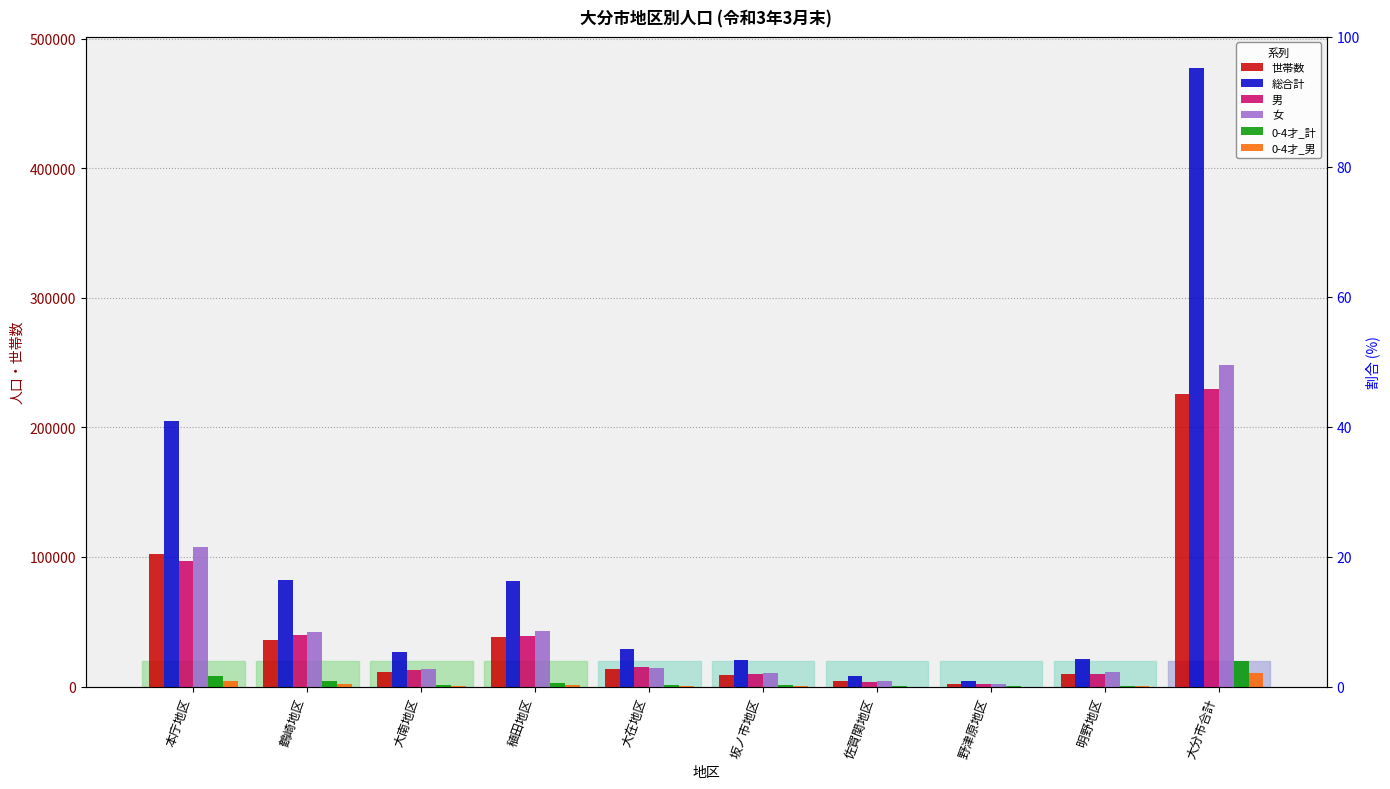

At how many categories does at least one series exceed 121670?

2